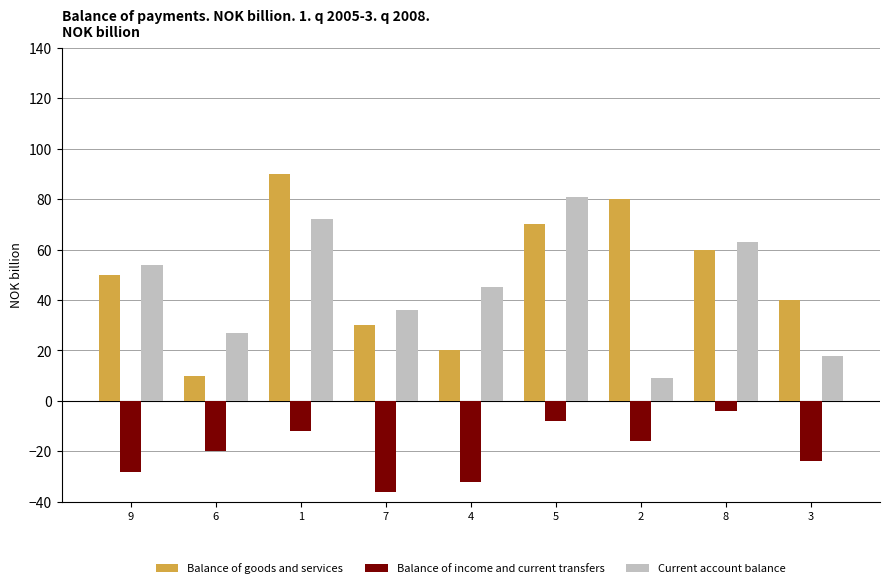

Rank the series by their maximum value, from highest to lowest.

Balance of goods and services, Current account balance, Balance of income and current transfers